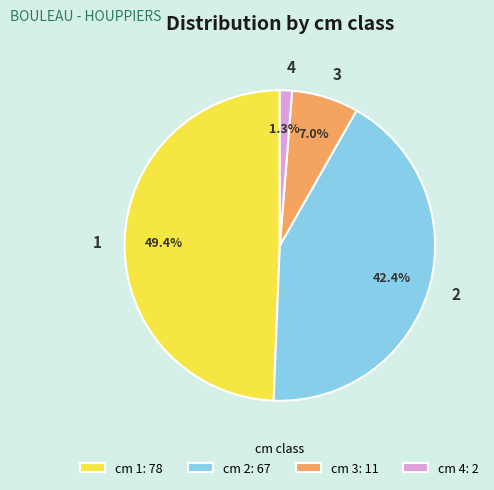

What percentage is the 1 slice, to the nearest percent?

49%